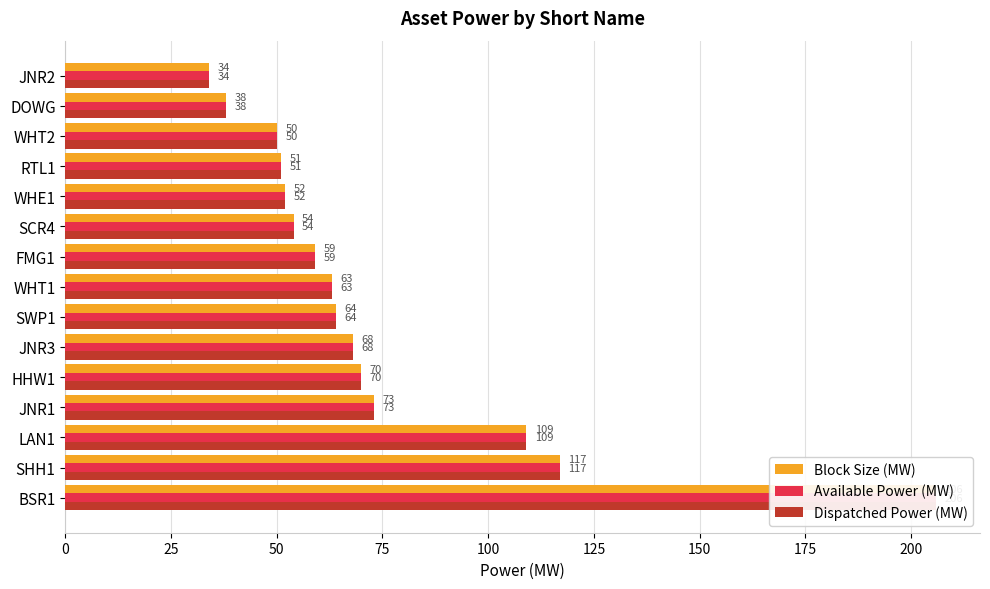

What is the sum of all Dispatched Power (MW) values?

1108